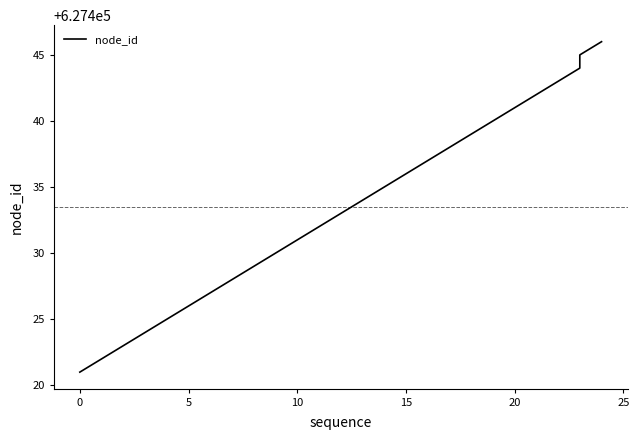

How many values exceed 627434?

12